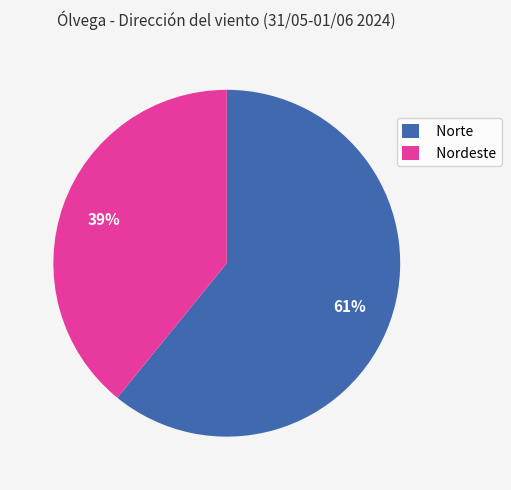

Is there a majority slice in this chart?

Yes